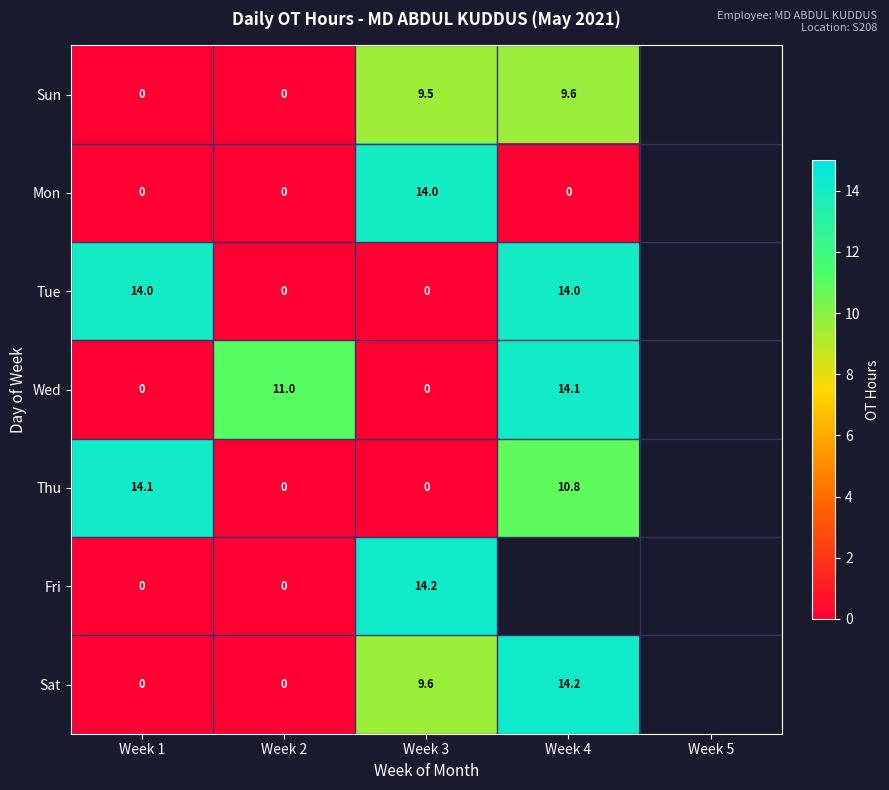

What is the sum of the Sun values at Week 4 and Week 1?

9.6